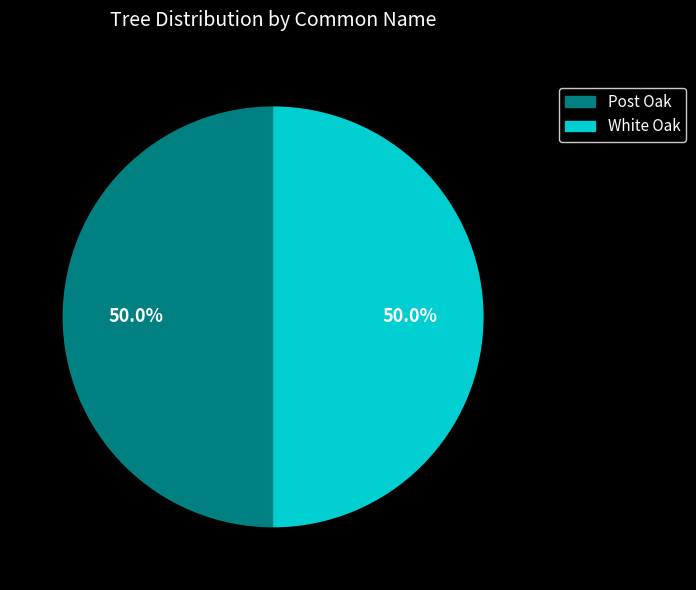

What is the ratio of the value at Post Oak to the value at White Oak?

1.0